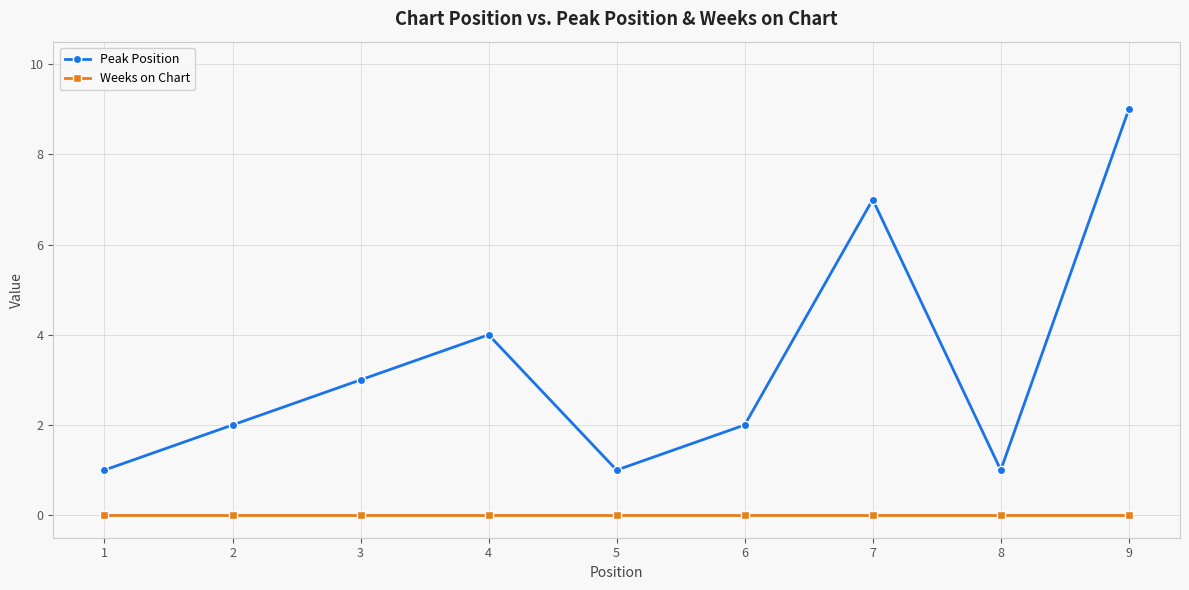

True or false: Weeks on Chart and Peak Position intersect in this chart.

False